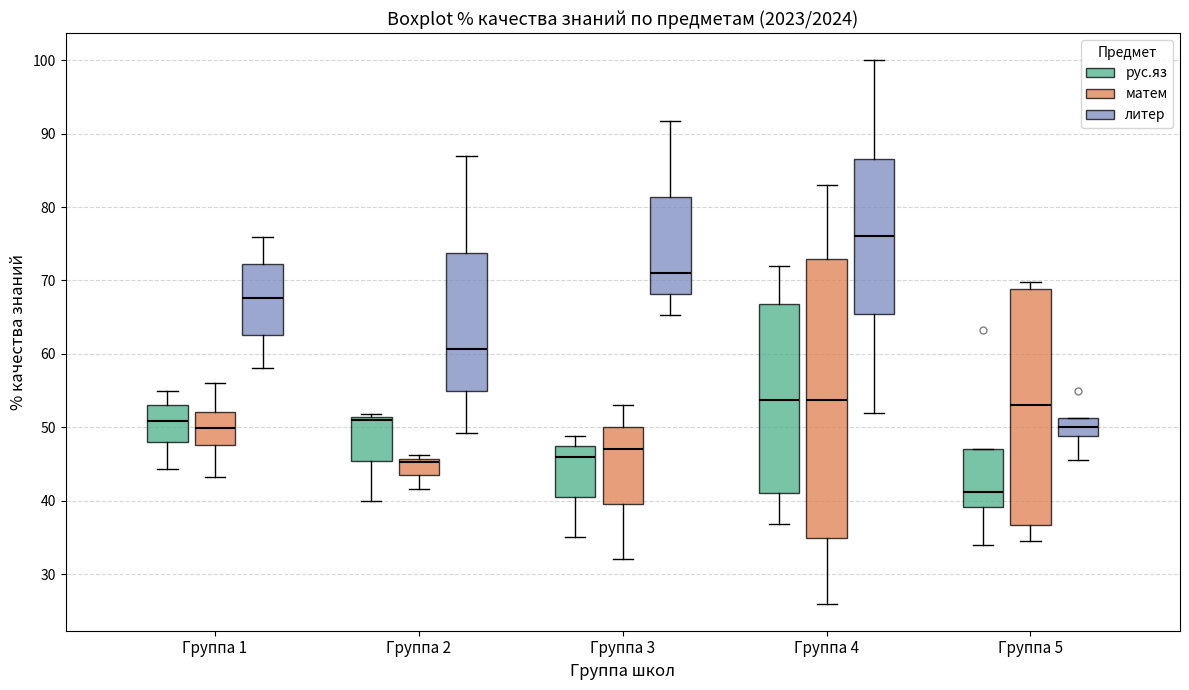

Reading left to right, read every box against the y-axis: the position of its median line, the range the box covers, and the ends of its whiskers. The values are not printed on the chart, so give them approximately, as read against the axis.

Группа 1 (рус.яз): median 51, box 48 to 53, whiskers 44 to 55
Группа 1 (матем): median 50, box 48 to 52, whiskers 43 to 56
Группа 1 (литер): median 68, box 63 to 72, whiskers 58 to 76
Группа 2 (рус.яз): median 51 (just below the box's upper edge), box 45 to 51, whiskers 40 to 52
Группа 2 (матем): median 45, box 43 to 46, whiskers 42 to 46 (just above the box's upper edge)
Группа 2 (литер): median 61, box 55 to 74, whiskers 49 to 87
Группа 3 (рус.яз): median 46, box 41 to 47, whiskers 35 to 49
Группа 3 (матем): median 47, box 40 to 50, whiskers 32 to 53
Группа 3 (литер): median 71, box 68 to 81, whiskers 65 to 92
Группа 4 (рус.яз): median 54, box 41 to 67, whiskers 37 to 72
Группа 4 (матем): median 54, box 35 to 73, whiskers 26 to 83
Группа 4 (литер): median 76, box 65 to 87, whiskers 52 to 100
Группа 5 (рус.яз): median 41, box 39 to 47, whiskers 34 to 47
Группа 5 (матем): median 53, box 37 to 69, whiskers 35 to 70
Группа 5 (литер): median 50, box 49 to 51, whiskers 46 to 51